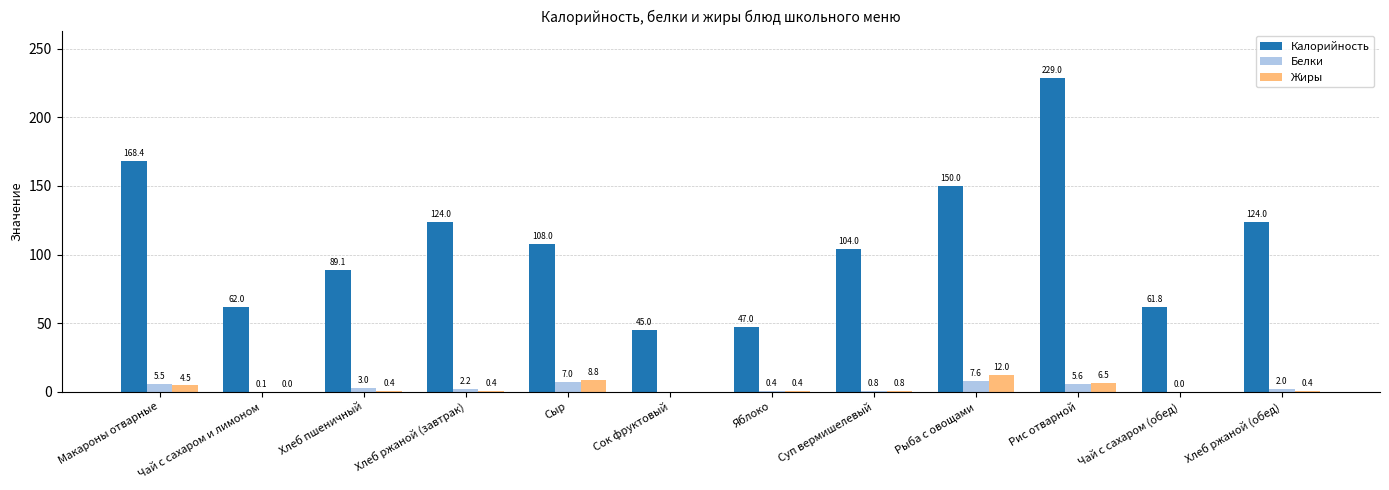

Are the bars grouped side by side (vs. stacked)?

Yes